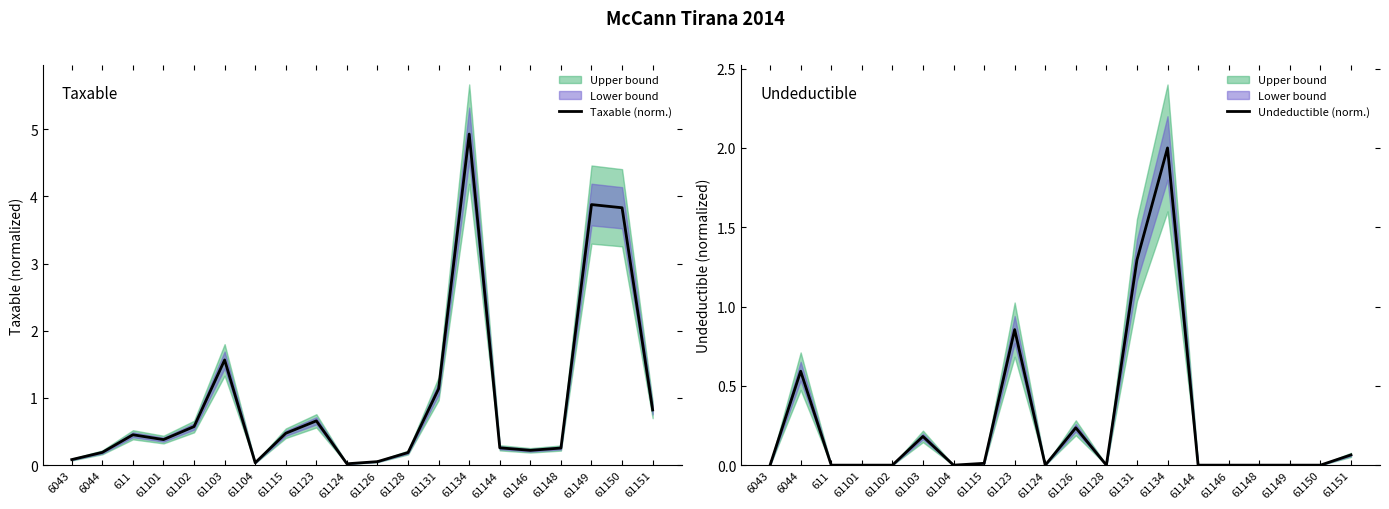

Which series changed the most between 61102 and 61146?

Taxable (norm.)